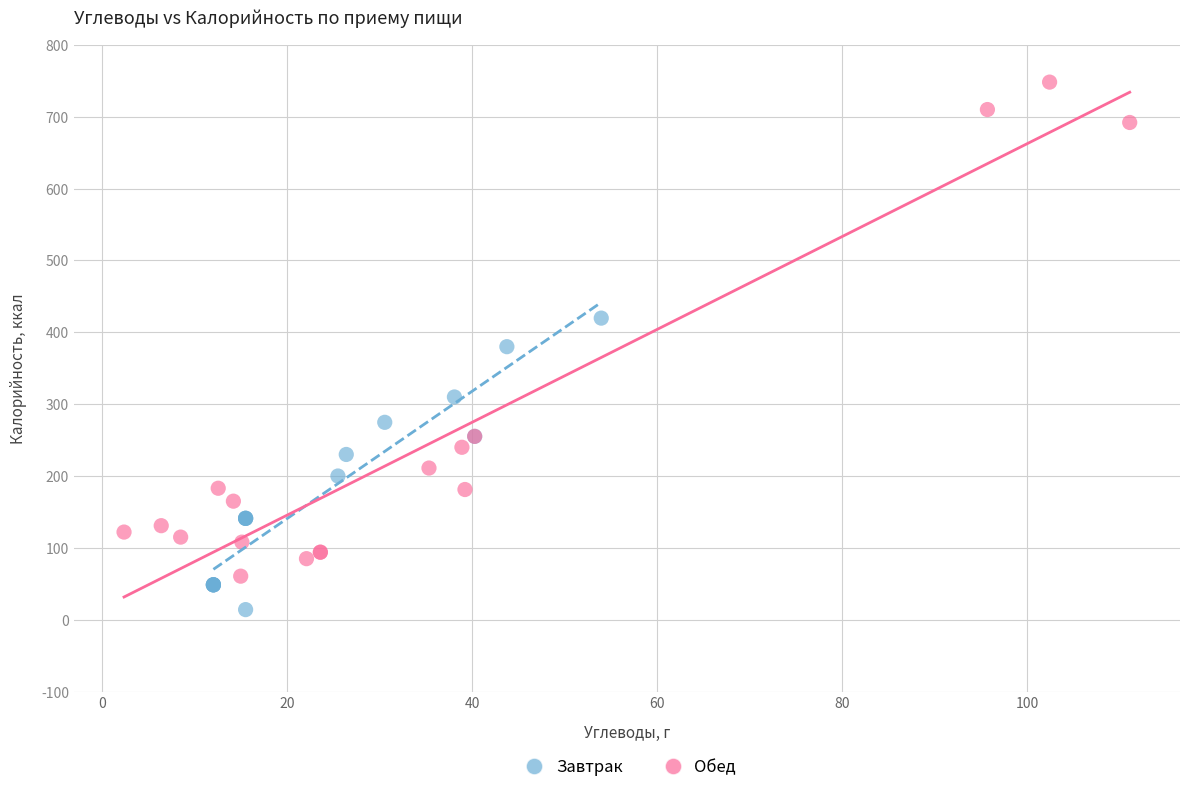

Which series contains the lowest Y value?

Завтрак